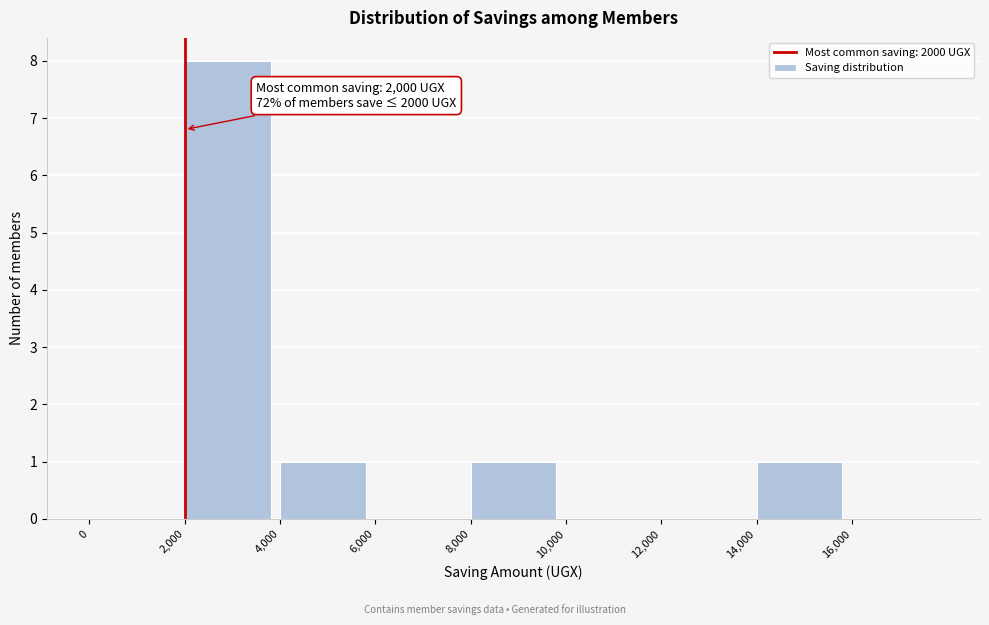

Over which range of the x-axis is the bar tallest?

2000 to 4000